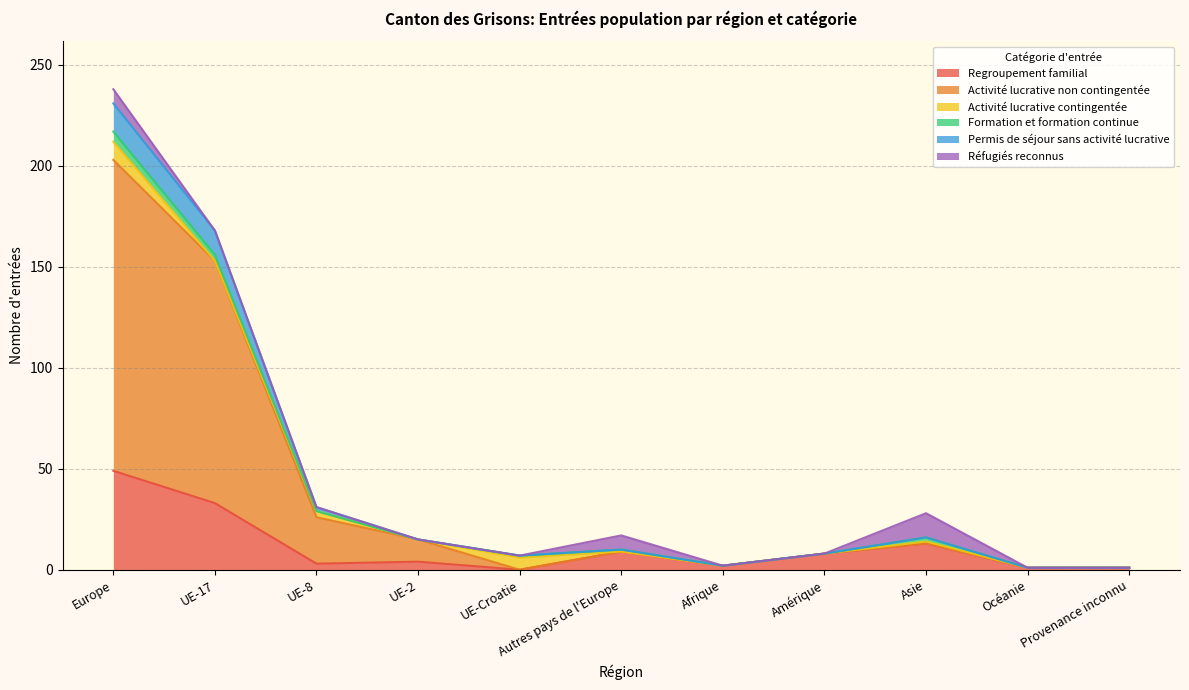

Where is the first local maximum for Activité lucrative non contingentée?

Autres pays de l'Europe